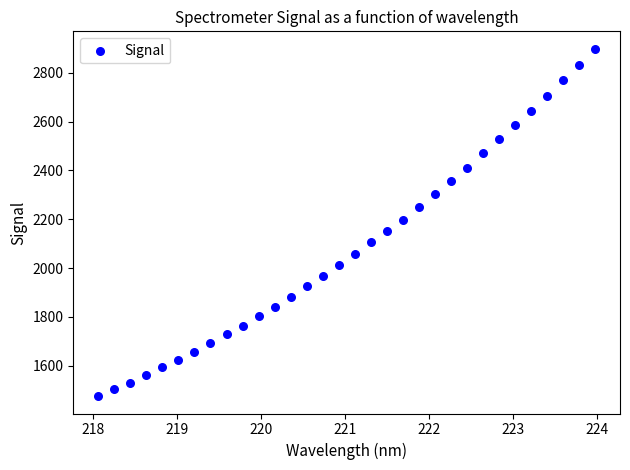

What is the range of X values (max minus min)?

5.9